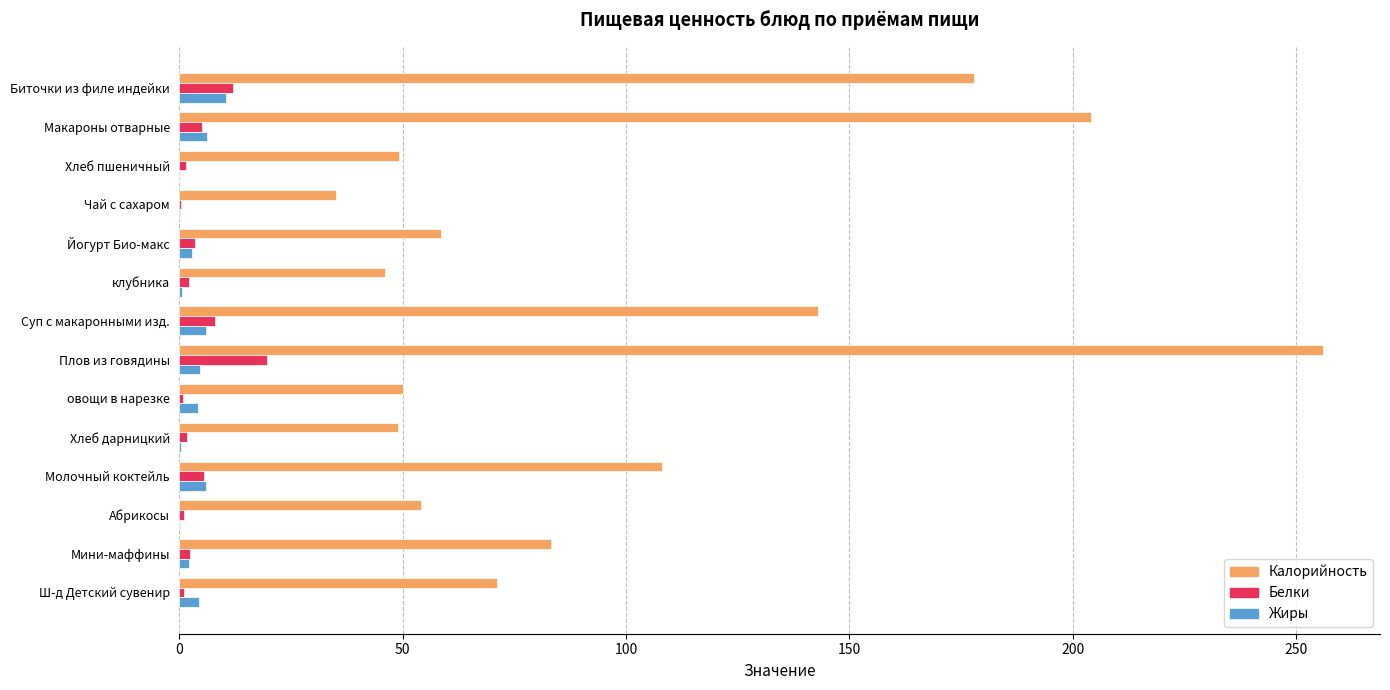

What is the sum of all Калорийность values?

1384.8